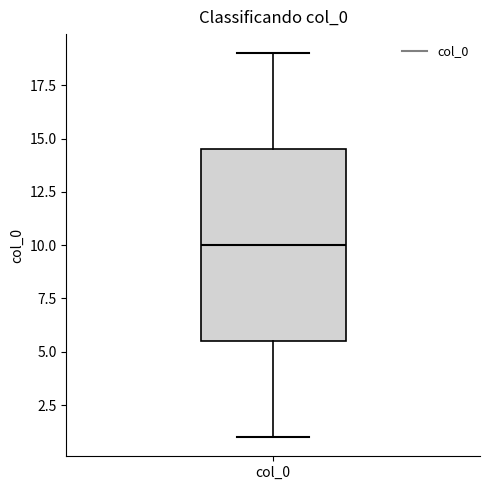

Read this box plot against the y-axis: the position of the median line, the range covered by the box, and the ends of both whiskers. The values are not printed on the chart, so give them approximately, as read against the axis.

median 10.0, box 5.5 to 14.5, whiskers 1.0 to 19.0